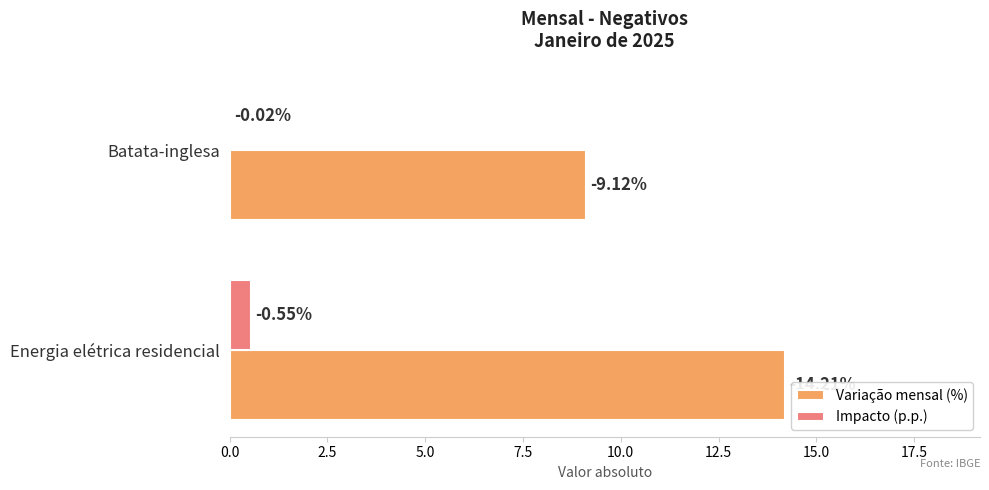

What are all the series names shown in the legend?

Variação mensal (%), Impacto (p.p.)